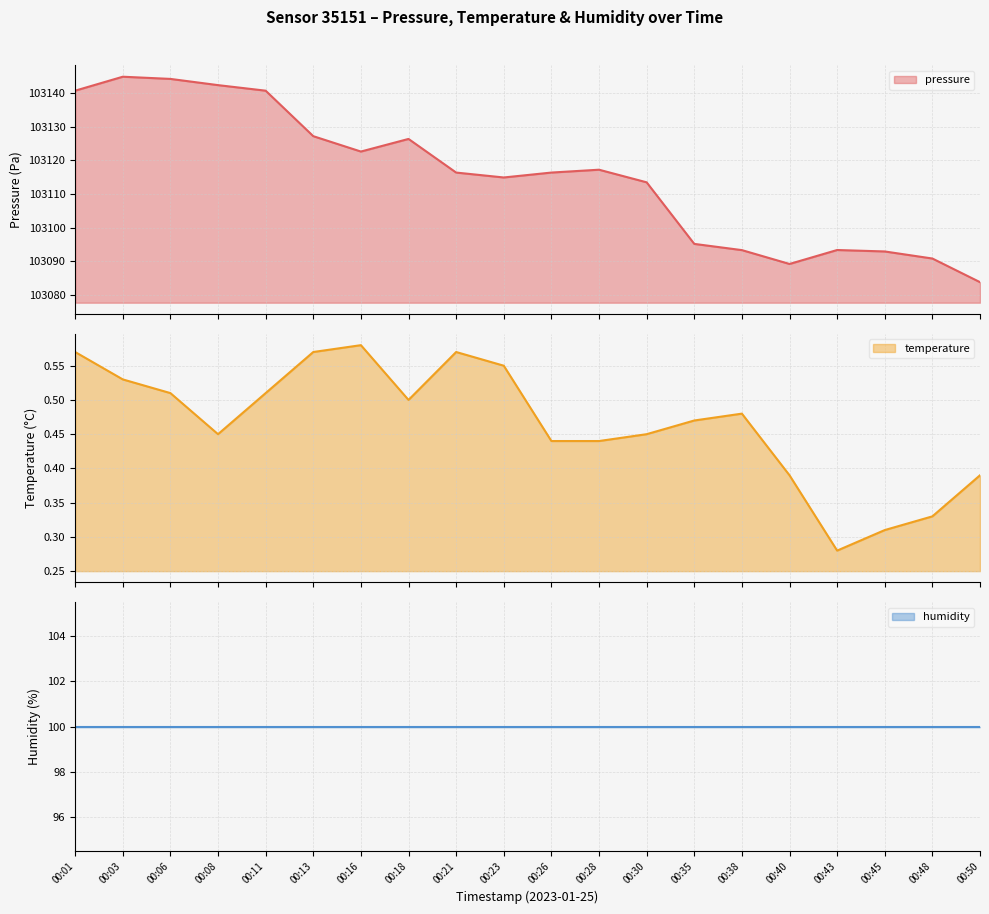

What is the value of the pressure point at the 6th from the left?

103127.2